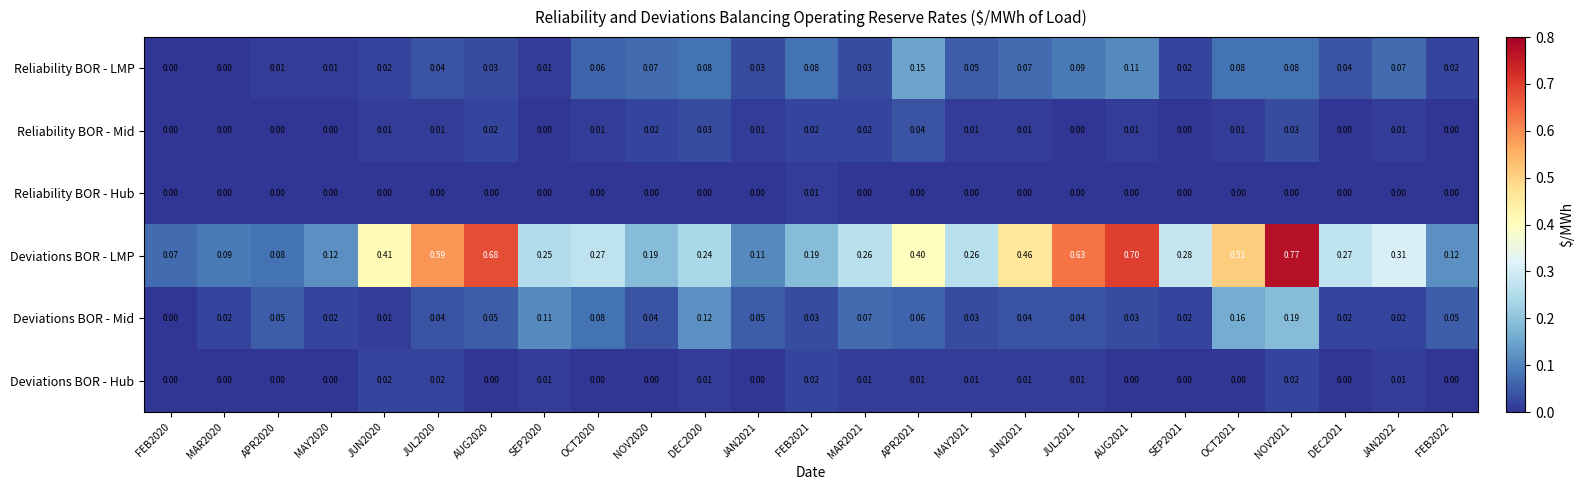

Is the value of Reliability BOR - LMP at DEC2021 greater than the value of Deviations BOR - Hub at SEP2020?

Yes